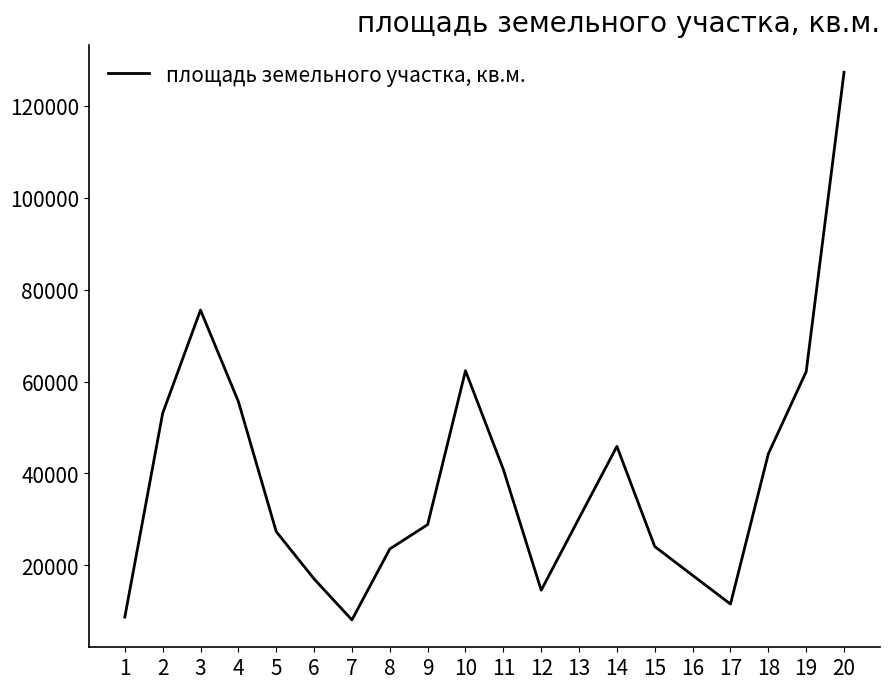

What is the sum of the values at 16 and 2?

70891